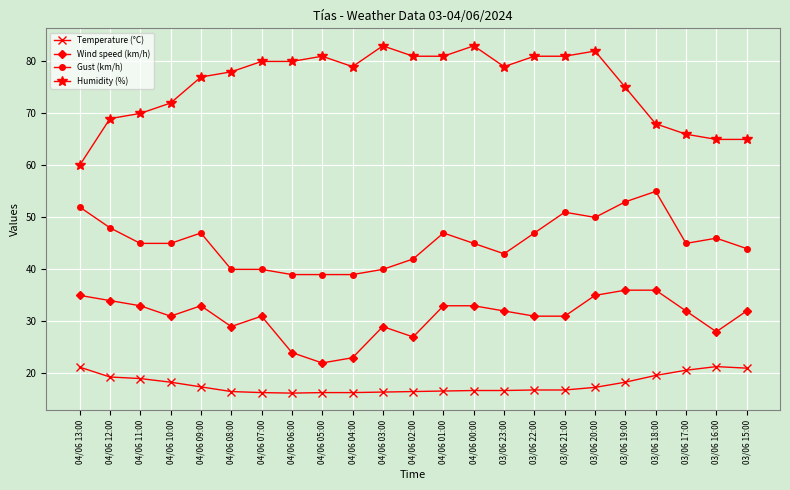

At how many categories does at least one series exceed 56?

23